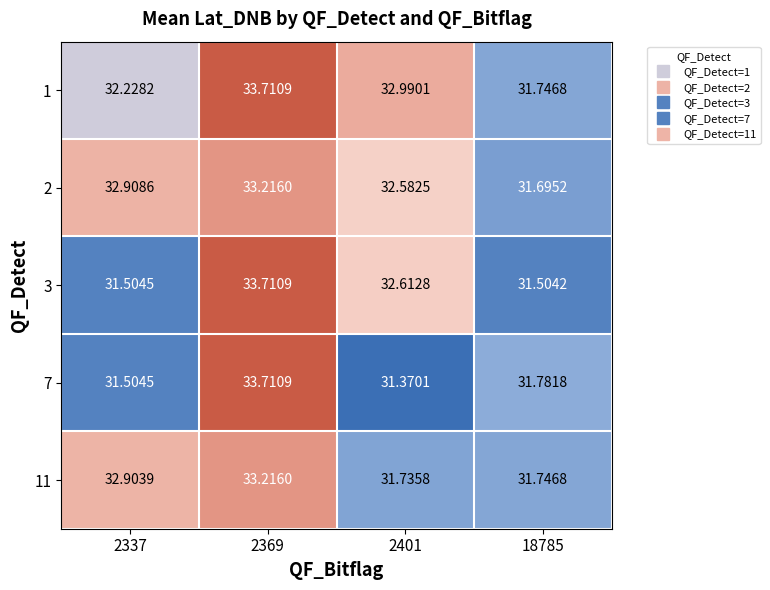

Is the value of 1 at 18785 greater than the value of 7 at 18785?

No